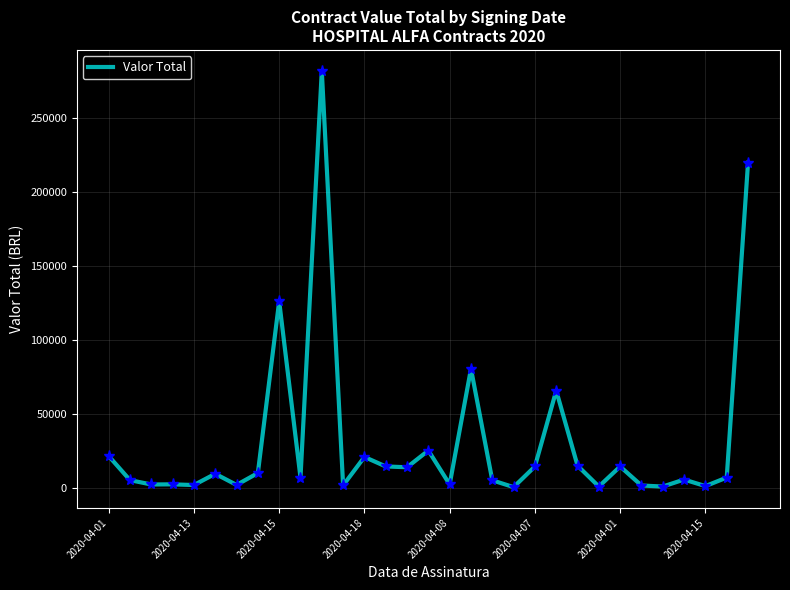

What is the difference between the maximum and minimum values?

281144.9